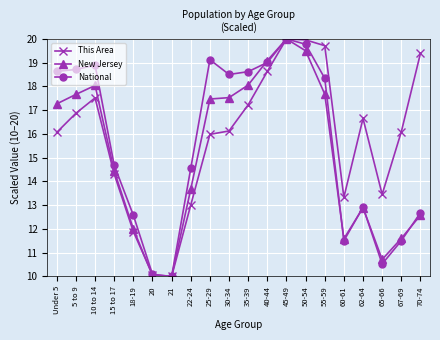

Where does the New Jersey series first go above 17?

Under 5